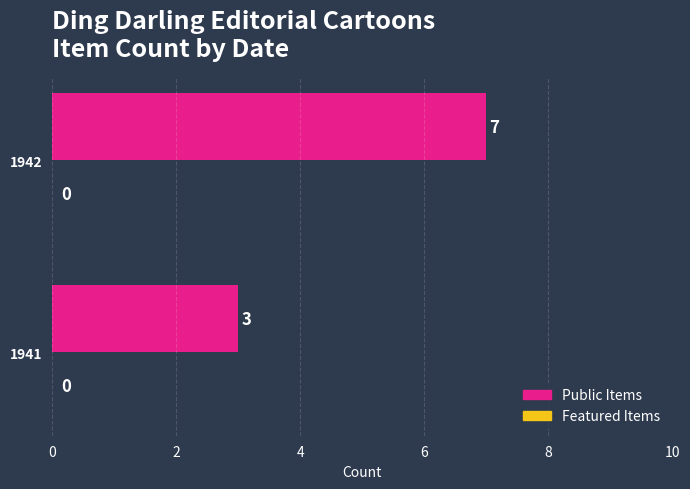

Rank the categories by value from highest to lowest.

1942, 1941